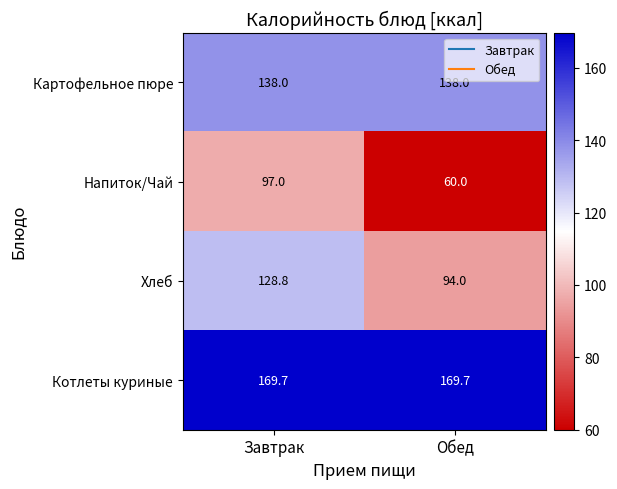

At how many categories does at least one series exceed 102?

2